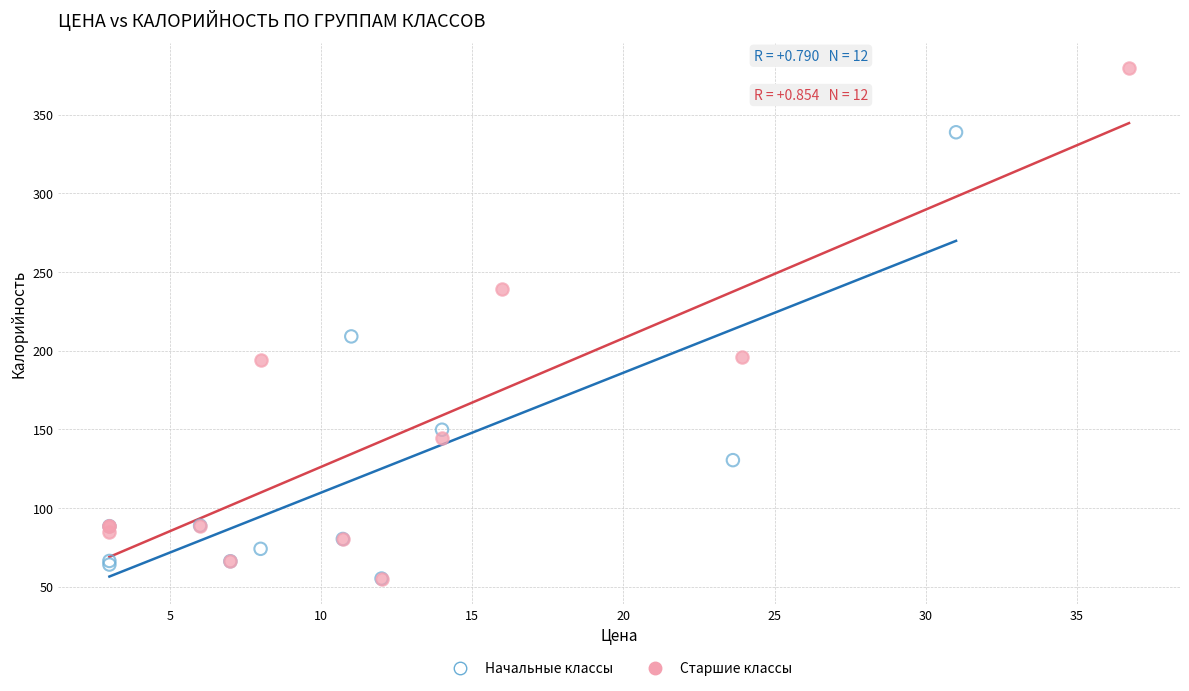

Which series has the largest Y range (max minus min)?

Старшие классы